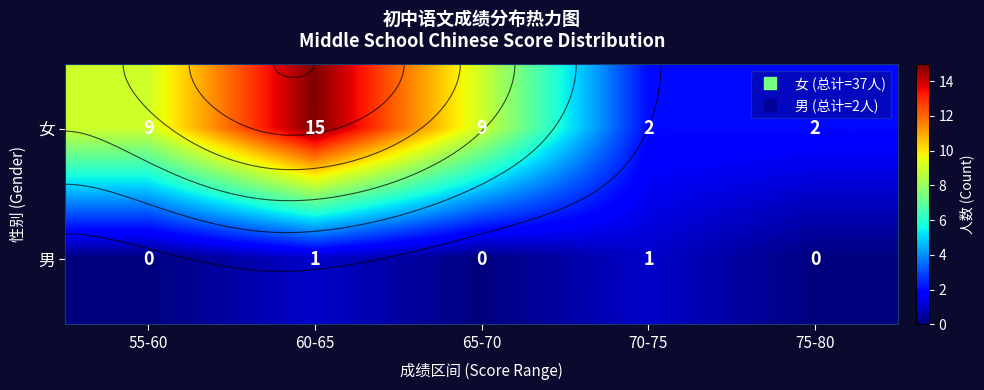

Which series has the largest total across all categories?

女